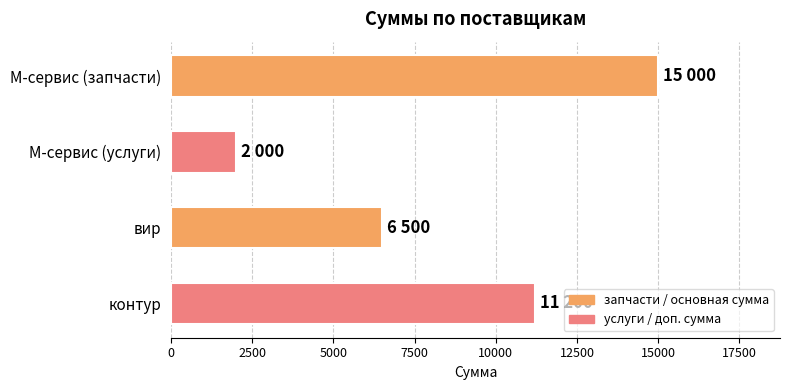

What is the greatest value displayed?

15000